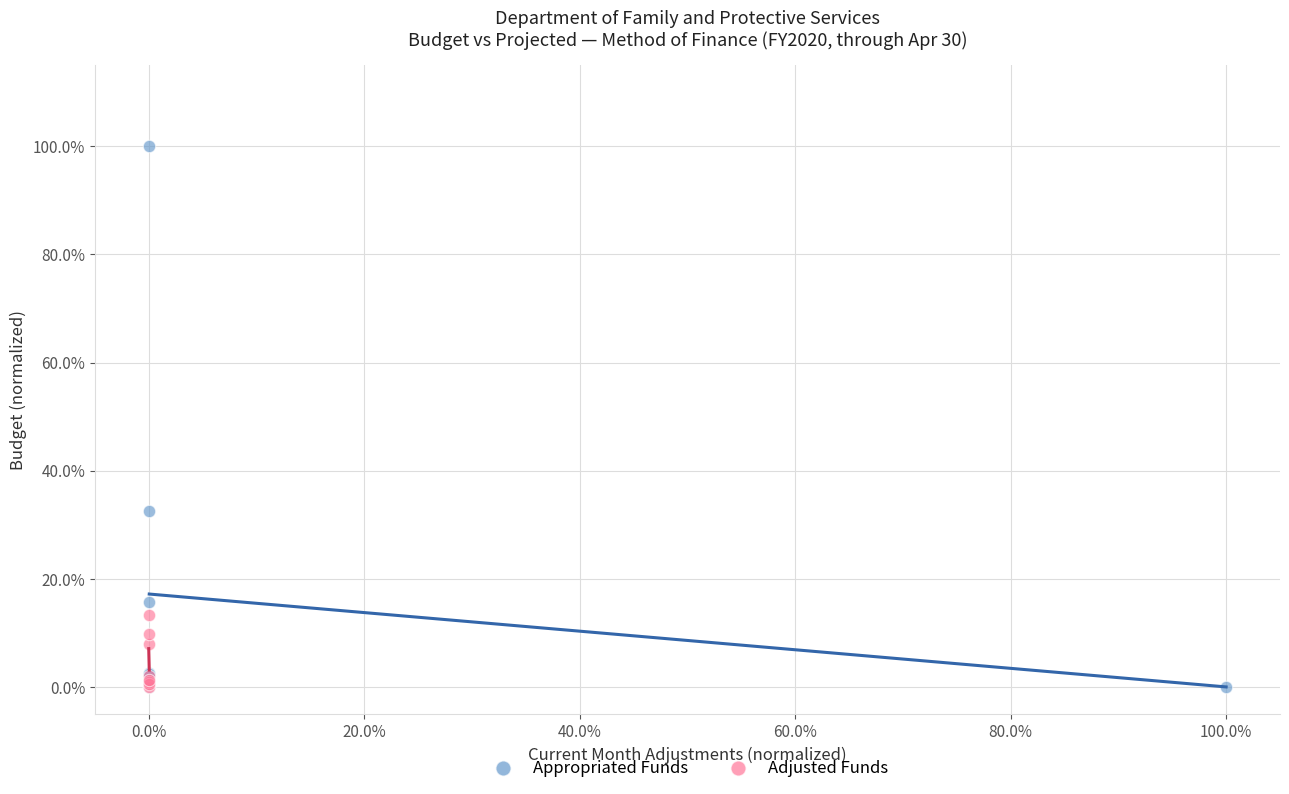

What are all the series names shown in the legend?

Appropriated Funds, Adjusted Funds